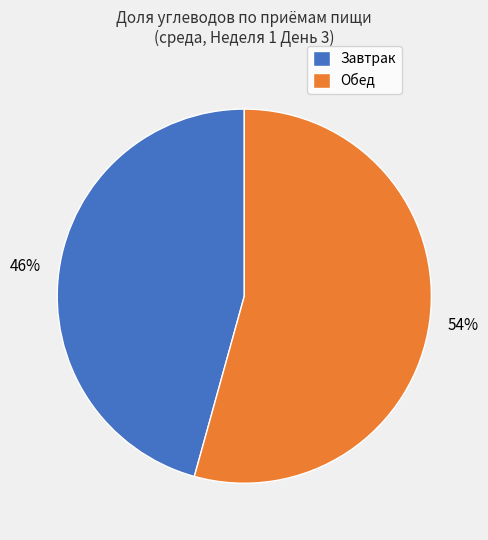

Between Завтрак and Обед, which is larger?

Обед